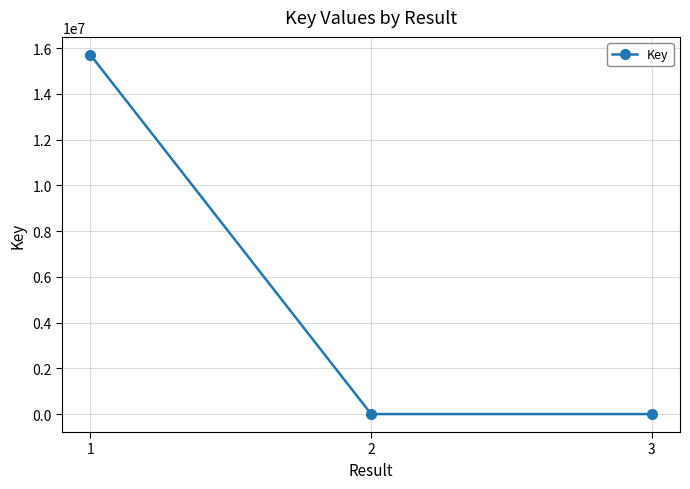

Between 2 and 1, which is larger?

1